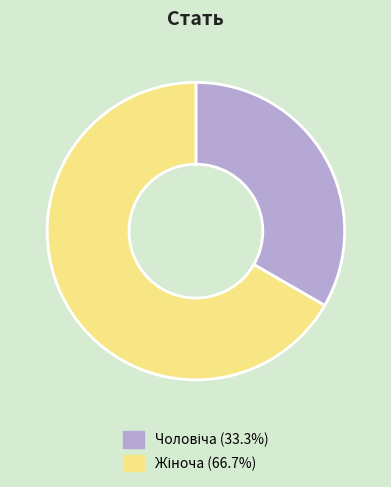

Is there any slice that represents more than half of the pie?

Yes